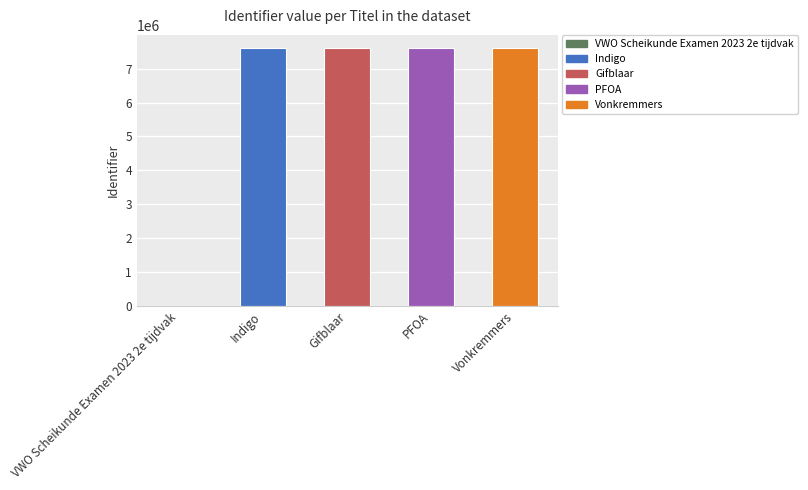

What is the difference between the values at VWO Scheikunde Examen 2023 2e tijdvak and Vonkremmers?

7611560